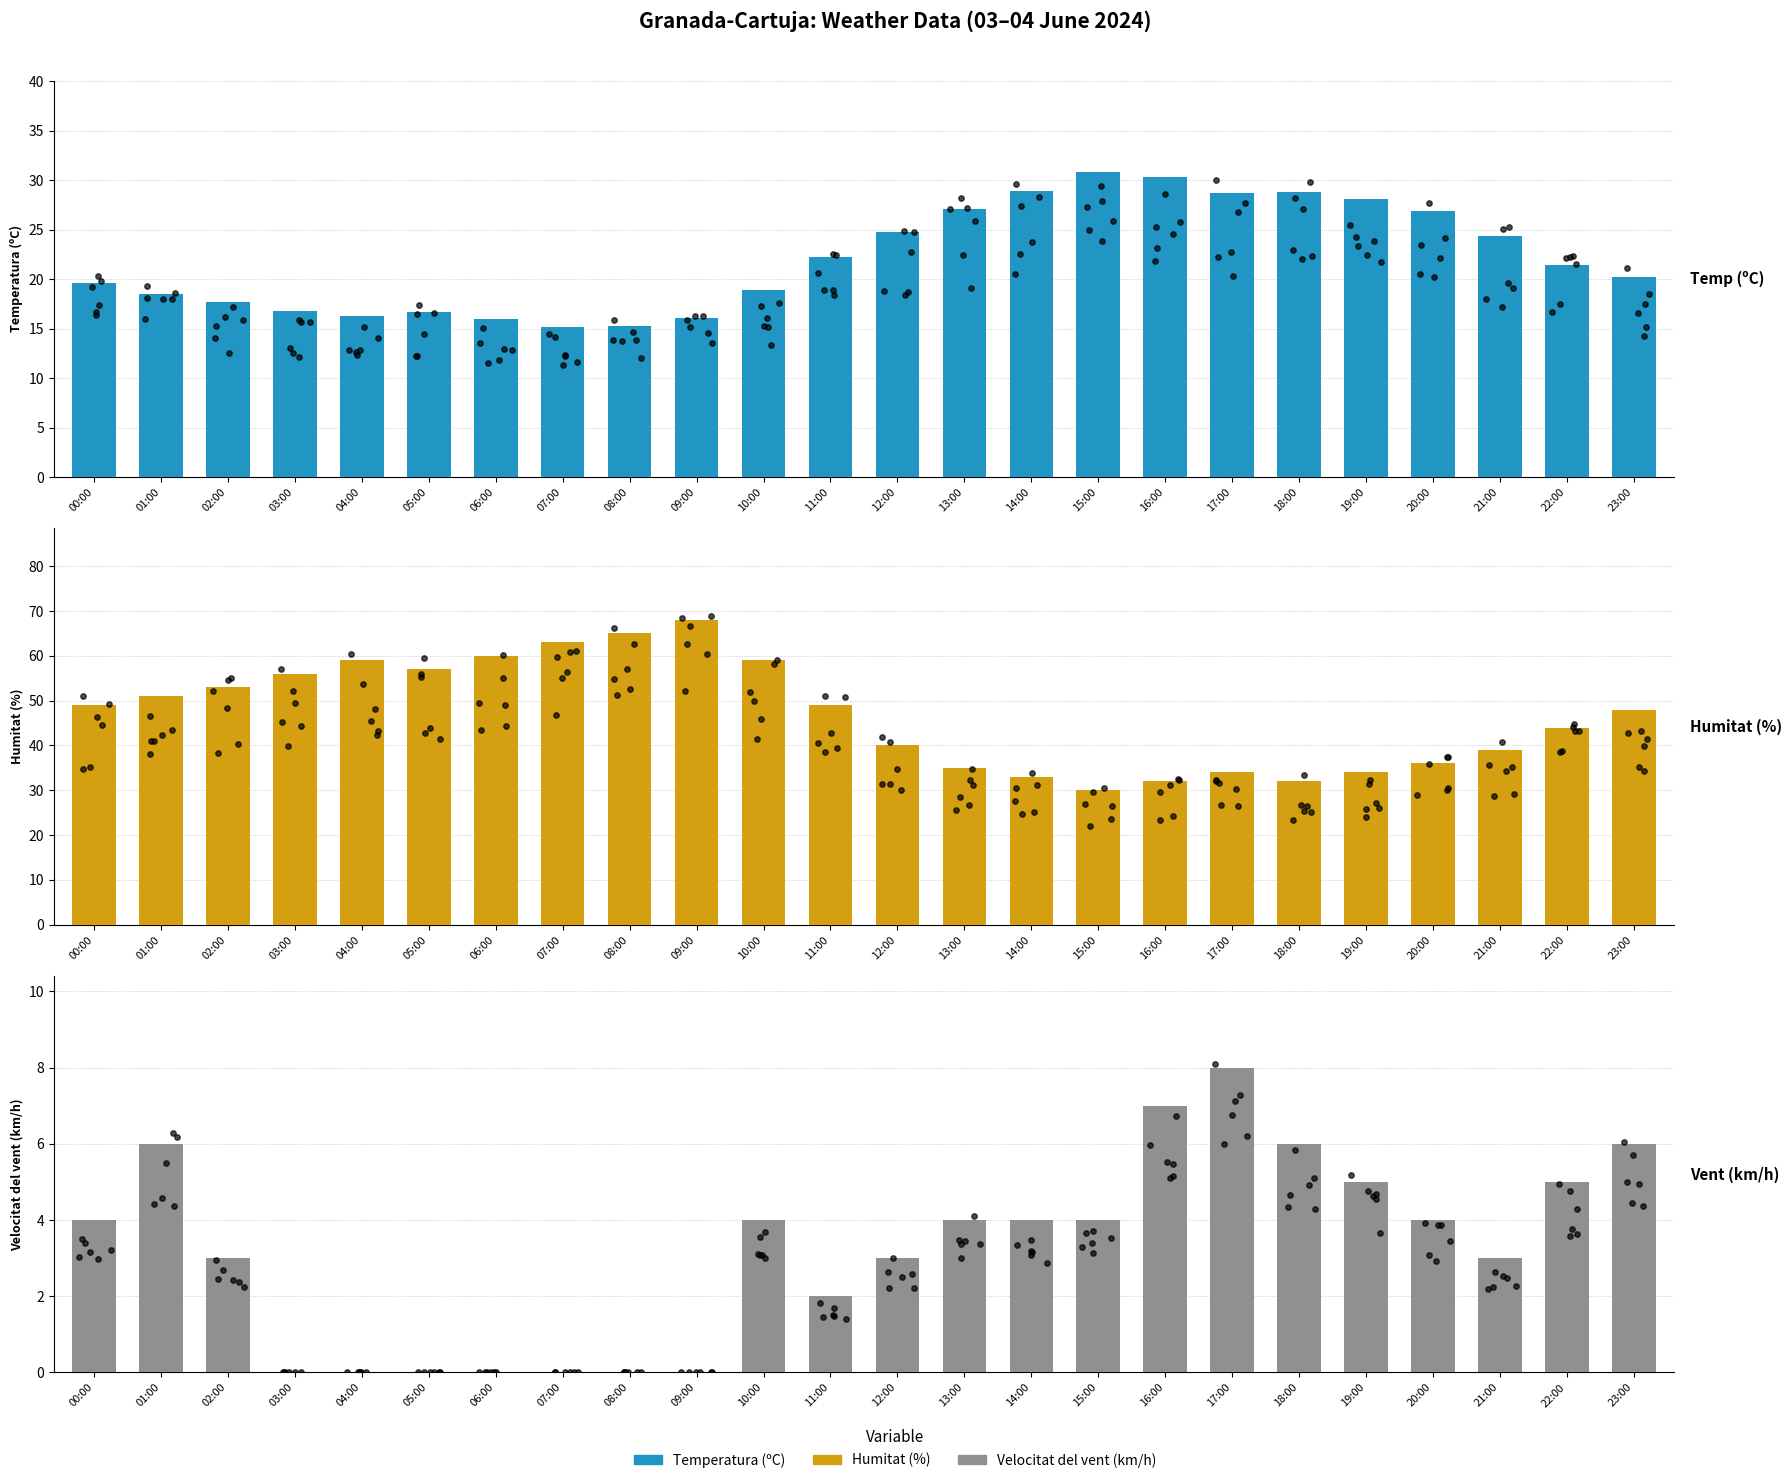

Is the value of Temperatura (ºC) at 18:00 greater than the value of Velocitat del vent (km/h) at 09:00?

Yes